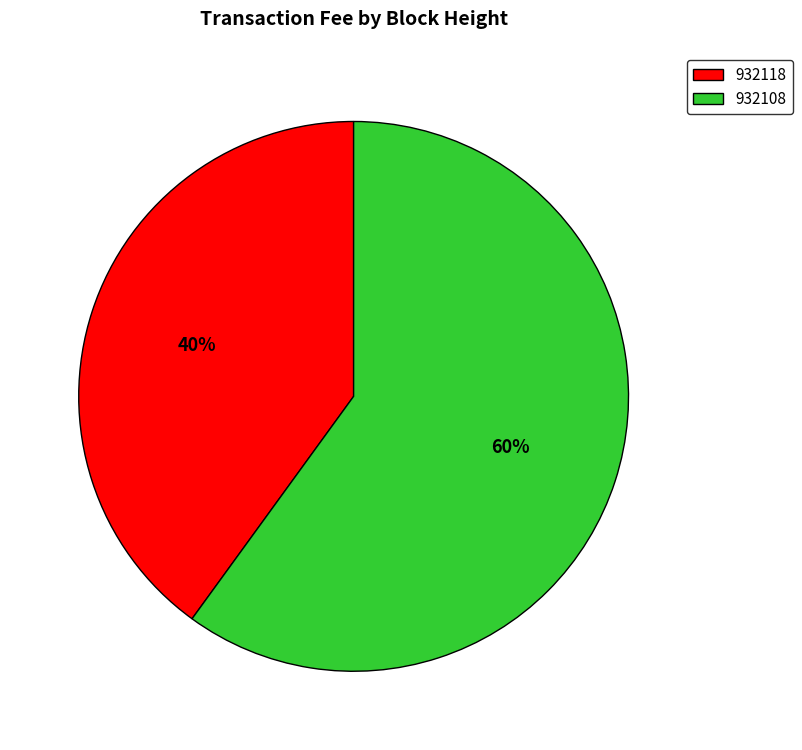

The 932108 slice represents 51% of the pie. True or false?

False